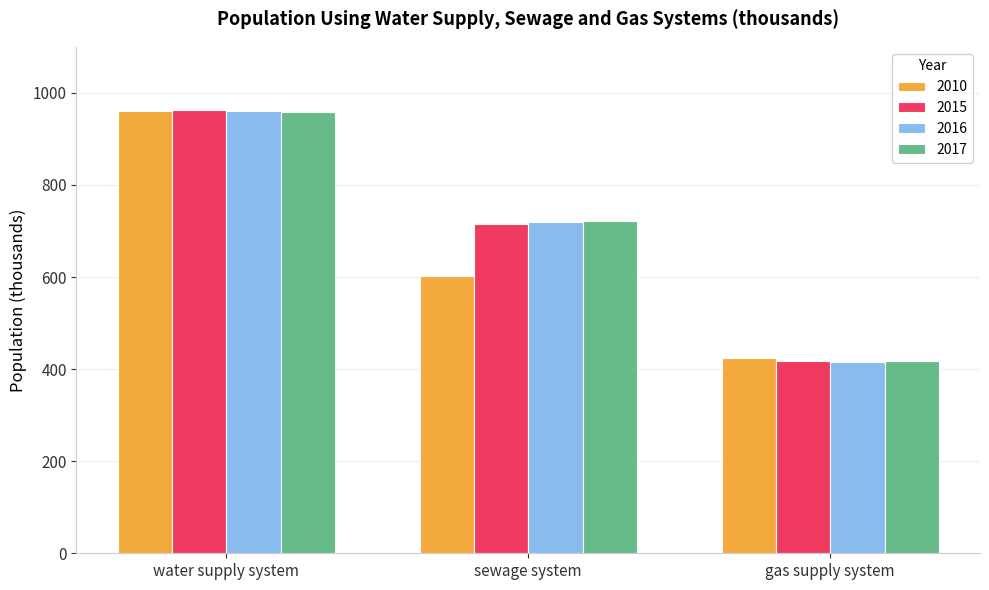

Rank the categories by 2010 value from lowest to highest.

gas supply system, sewage system, water supply system